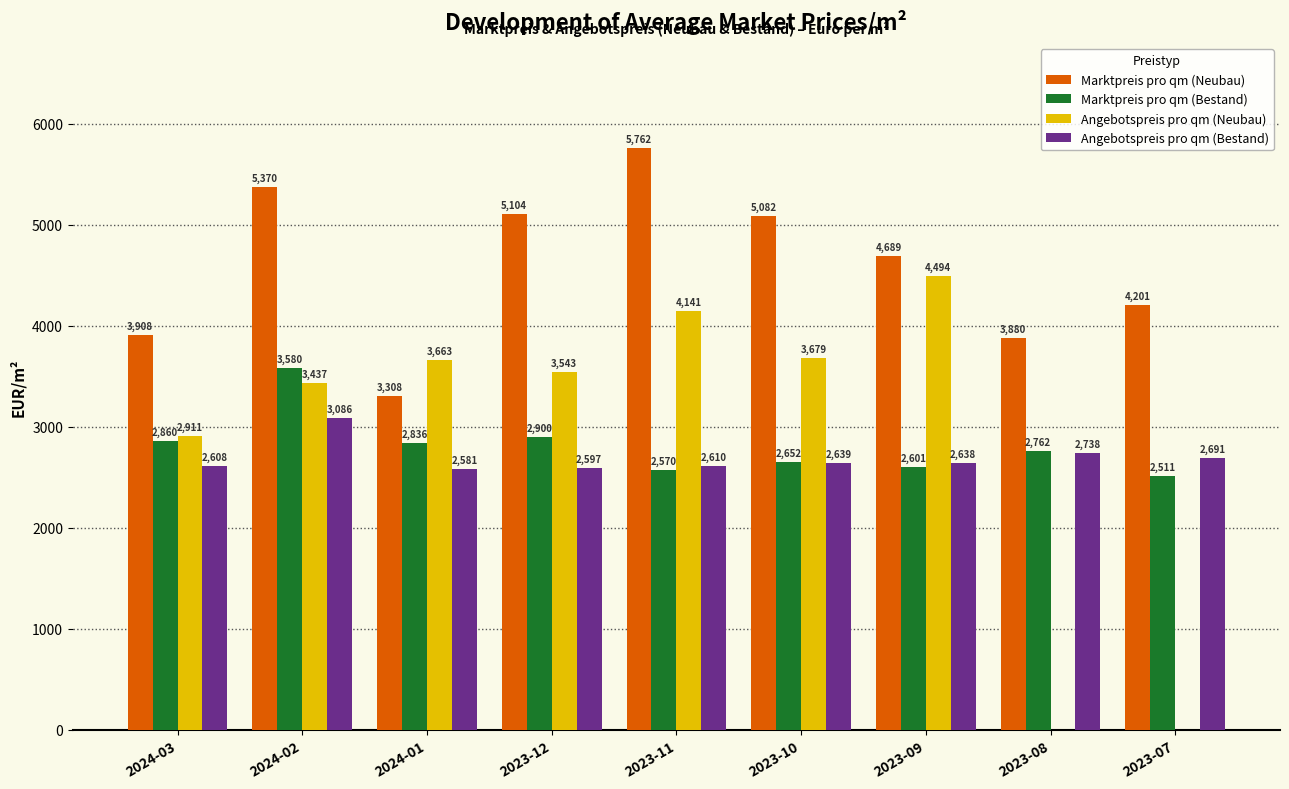

What are all the series names shown in the legend?

Marktpreis pro qm (Neubau), Marktpreis pro qm (Bestand), Angebotspreis pro qm (Neubau), Angebotspreis pro qm (Bestand)